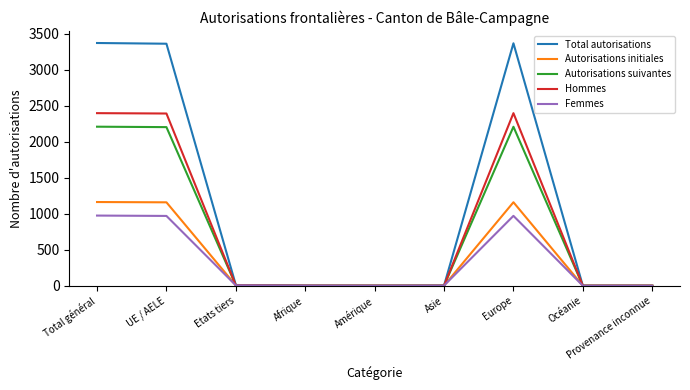

At how many categories does at least one series exceed 2413?

3